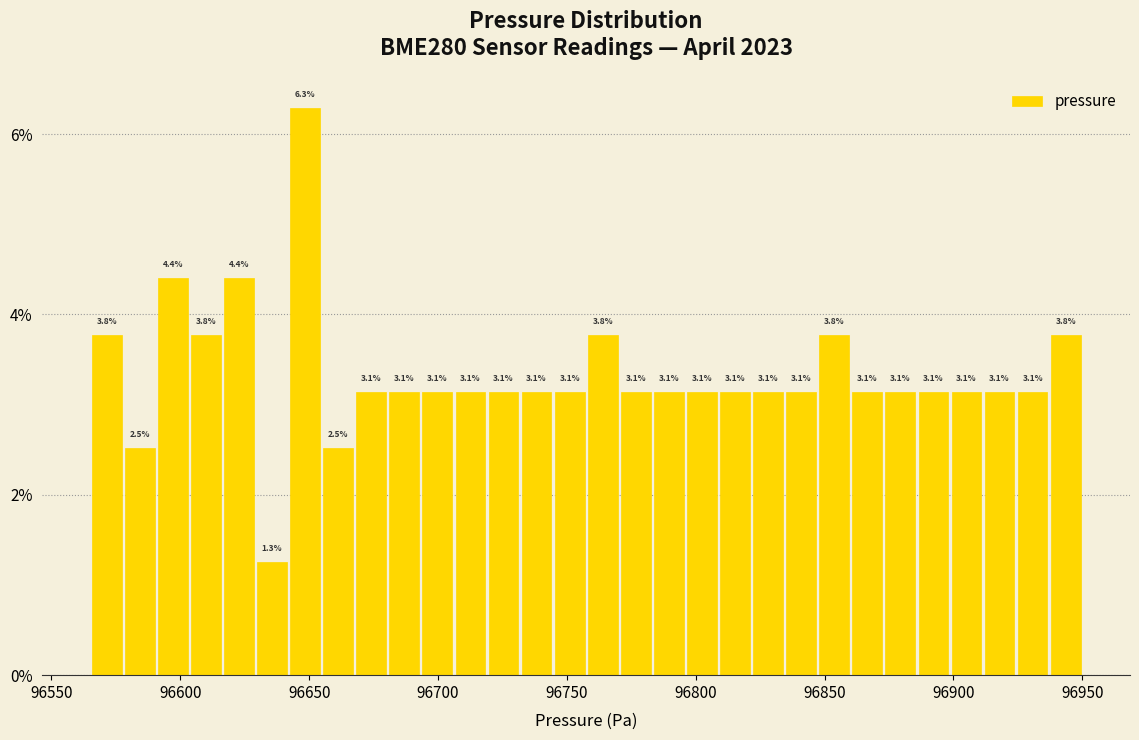

Around what value on the x-axis is the tallest bar? Give the approximate position of its centre, as read against the axis.

96650